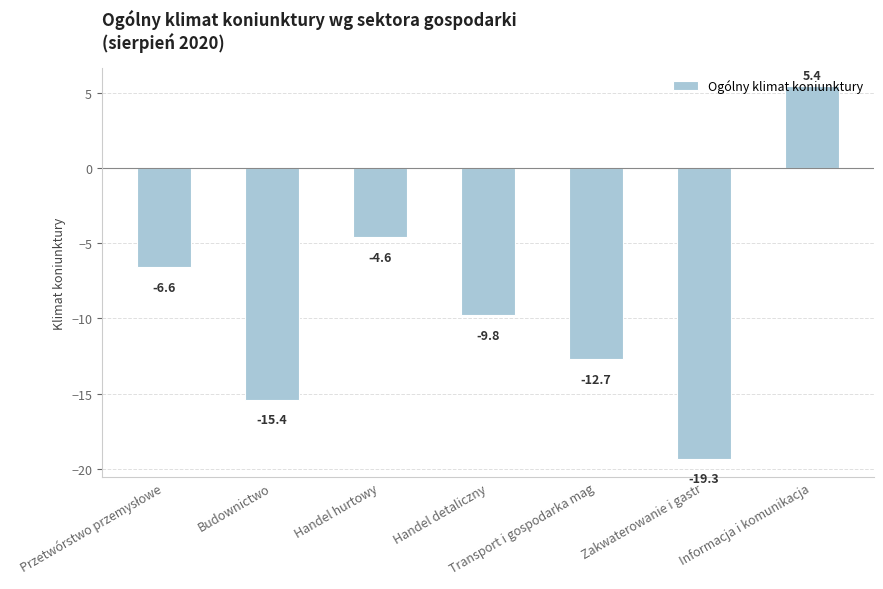

Is it true that the value at Handel detaliczny is -9.8?

True